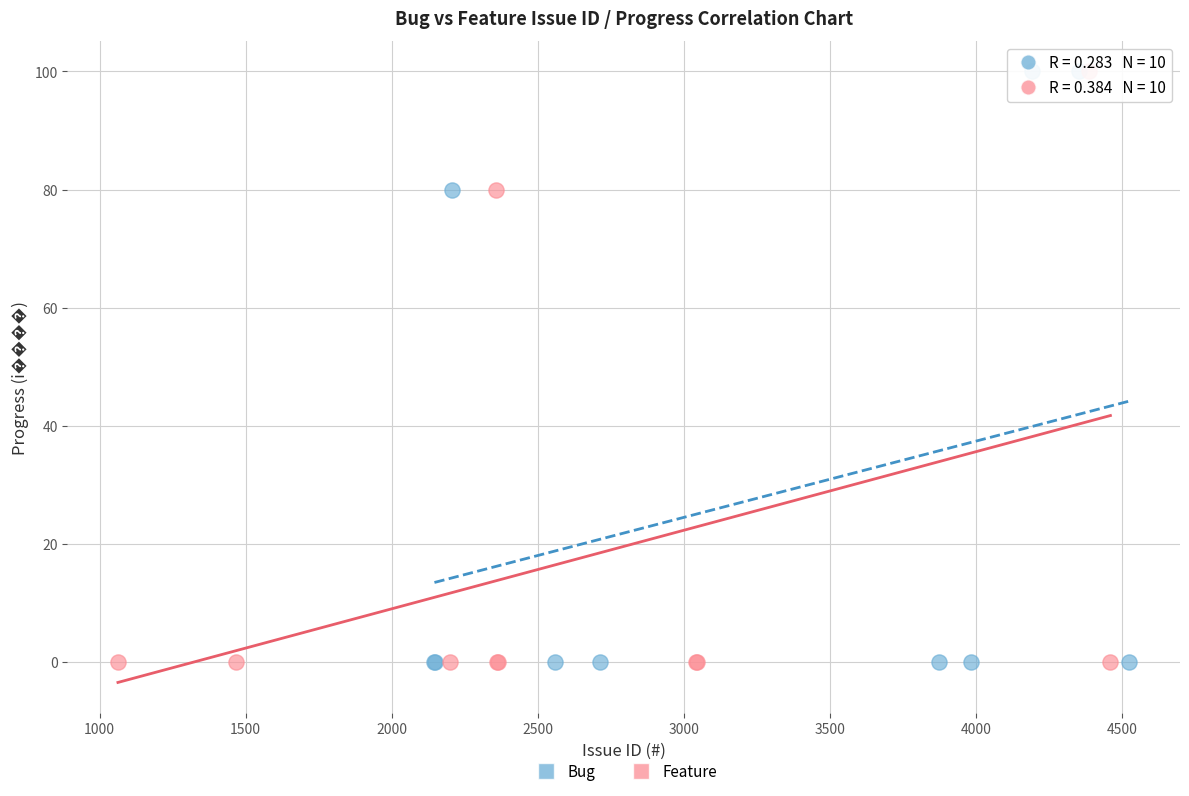

What are all the series names shown in the legend?

Bug, Feature